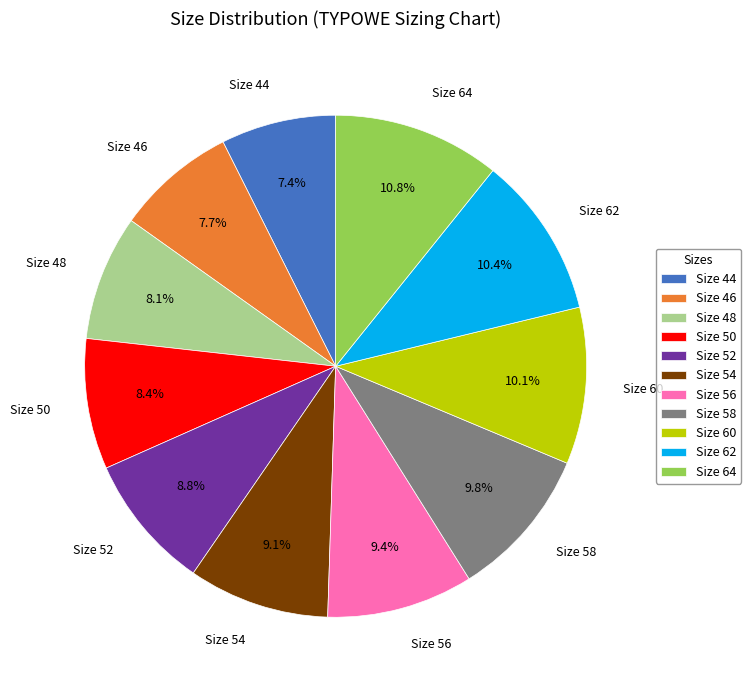

Which has a higher value, Size 58 or Size 52?

Size 58